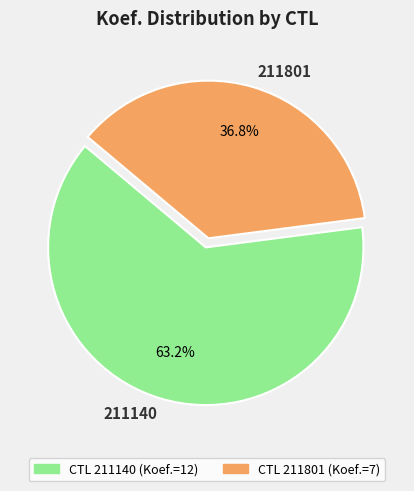

Between 211801 and 211140, which is larger?

211140